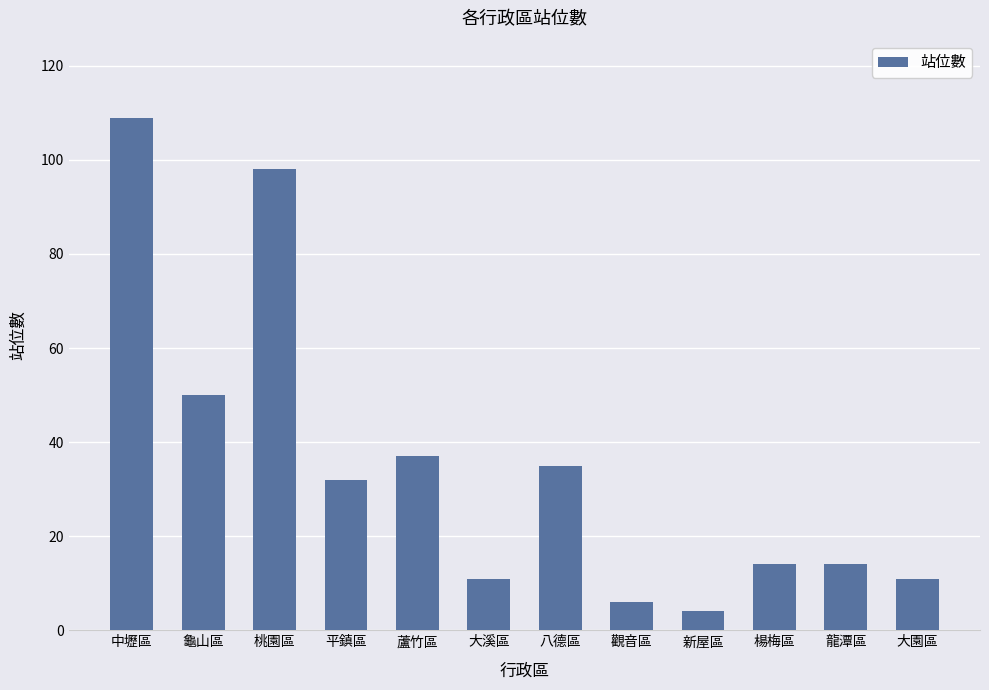

The chart shows a value of 3 at 大園區. True or false?

False